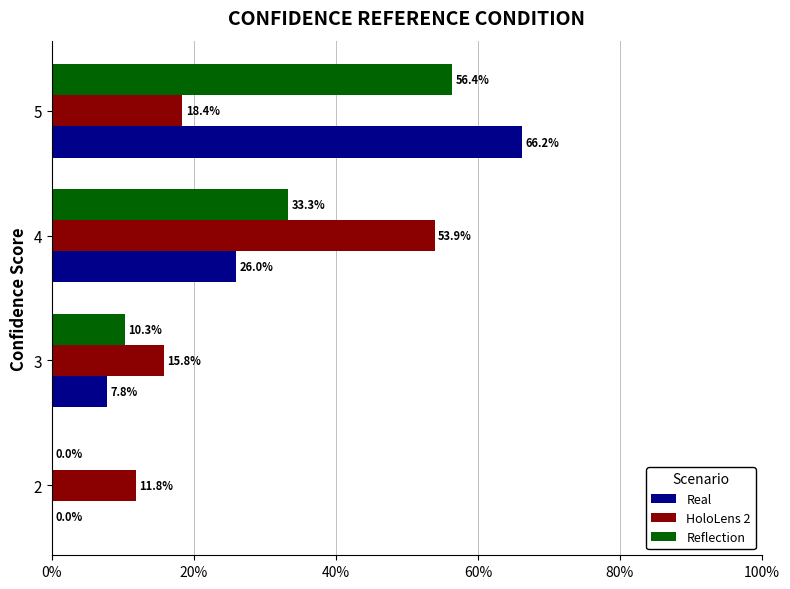

Which series changed the most between 2 and 4?

HoloLens 2